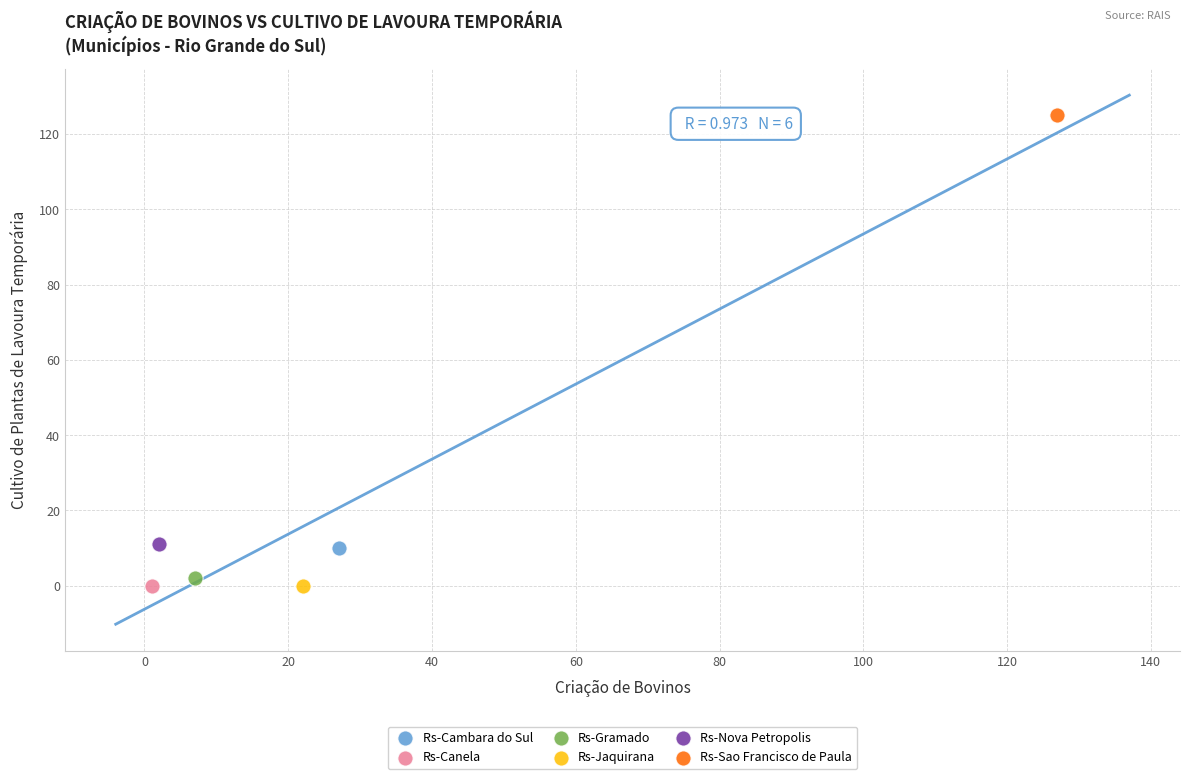

What are all the series names shown in the legend?

Rs-Cambara do Sul, Rs-Canela, Rs-Gramado, Rs-Jaquirana, Rs-Nova Petropolis, Rs-Sao Francisco de Paula